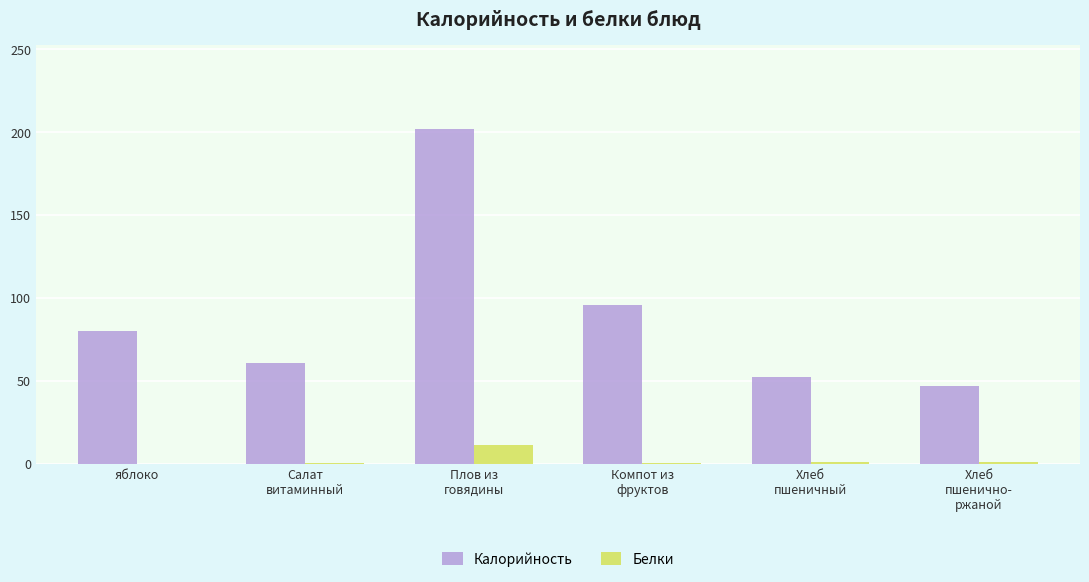

Are the bars horizontal?

No